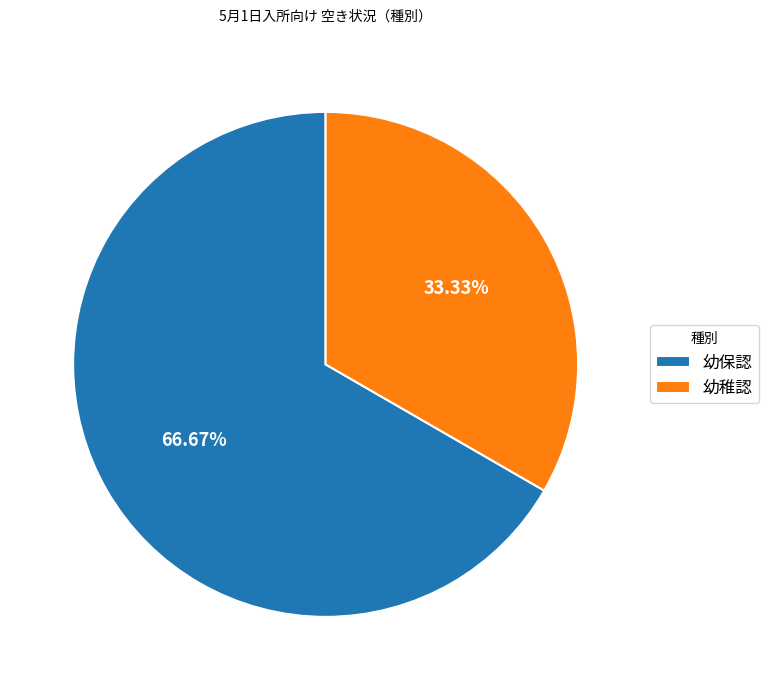

To the nearest percent, what percentage of the pie is 幼稚認?

33%